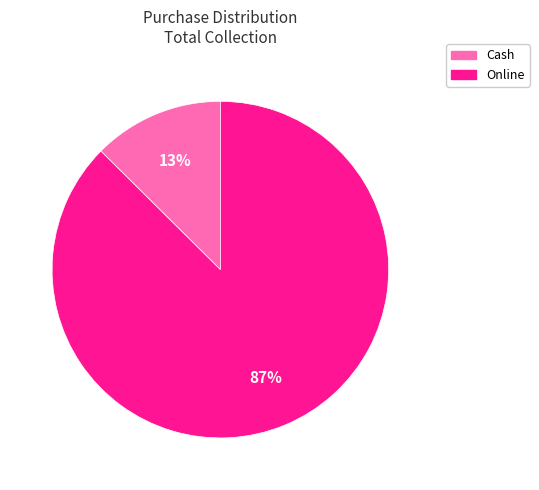

What percentage is the Online slice, to the nearest percent?

87%